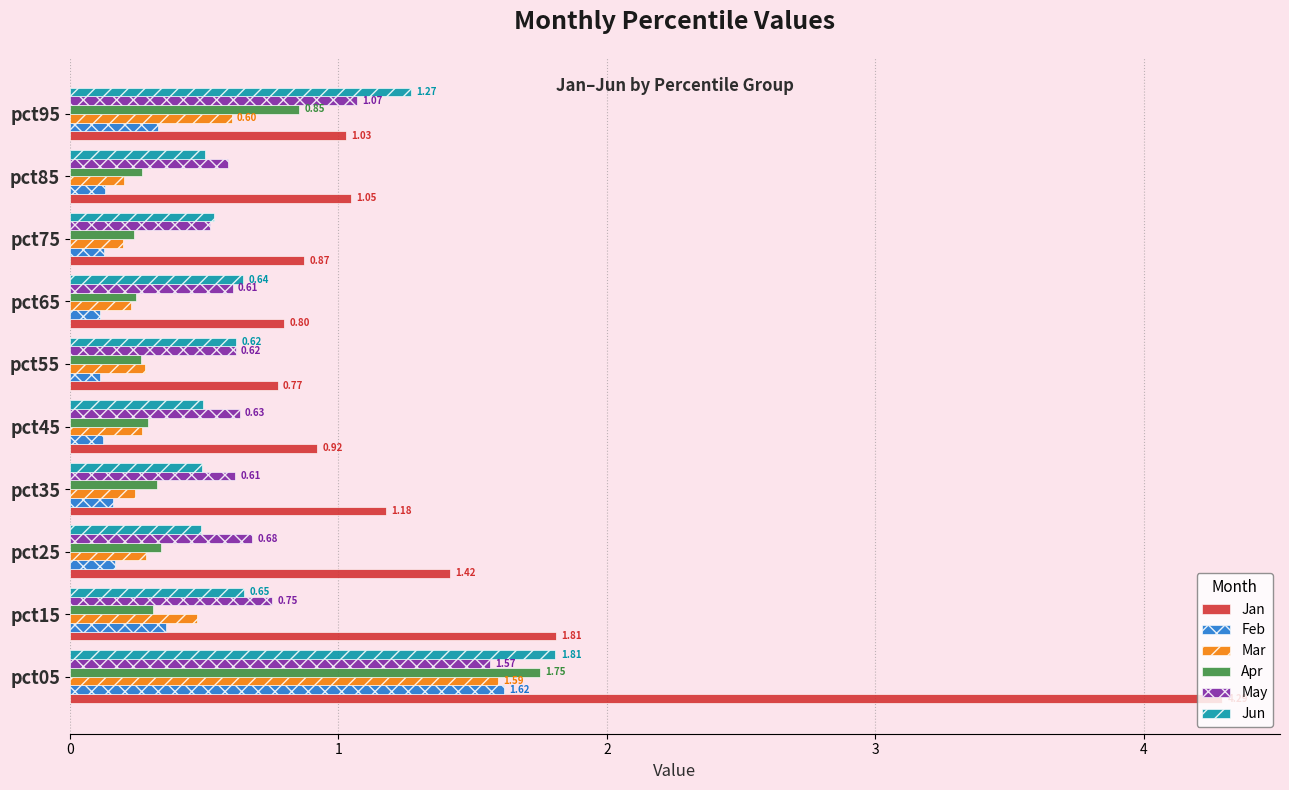

Which series changed the most between pct15 and pct35?

Jan